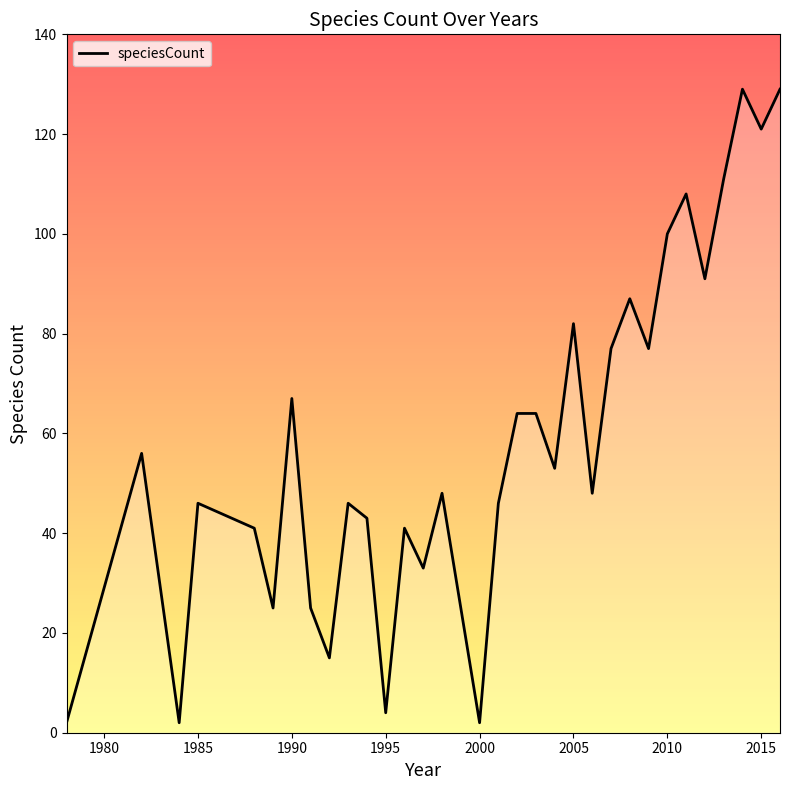

Reading left to right, list all the values displayed in this chart.

2	56	2	46	41	25	67	25	15	46	43	4	41	33	48	2	46	64	64	53	82	48	77	87	77	100	108	91	111	129	121	129